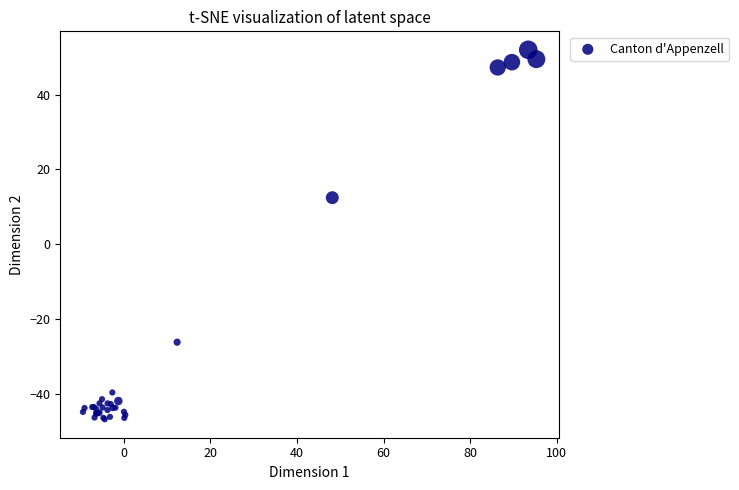

What Y value in the scatter plot is closest to 2?

12.4